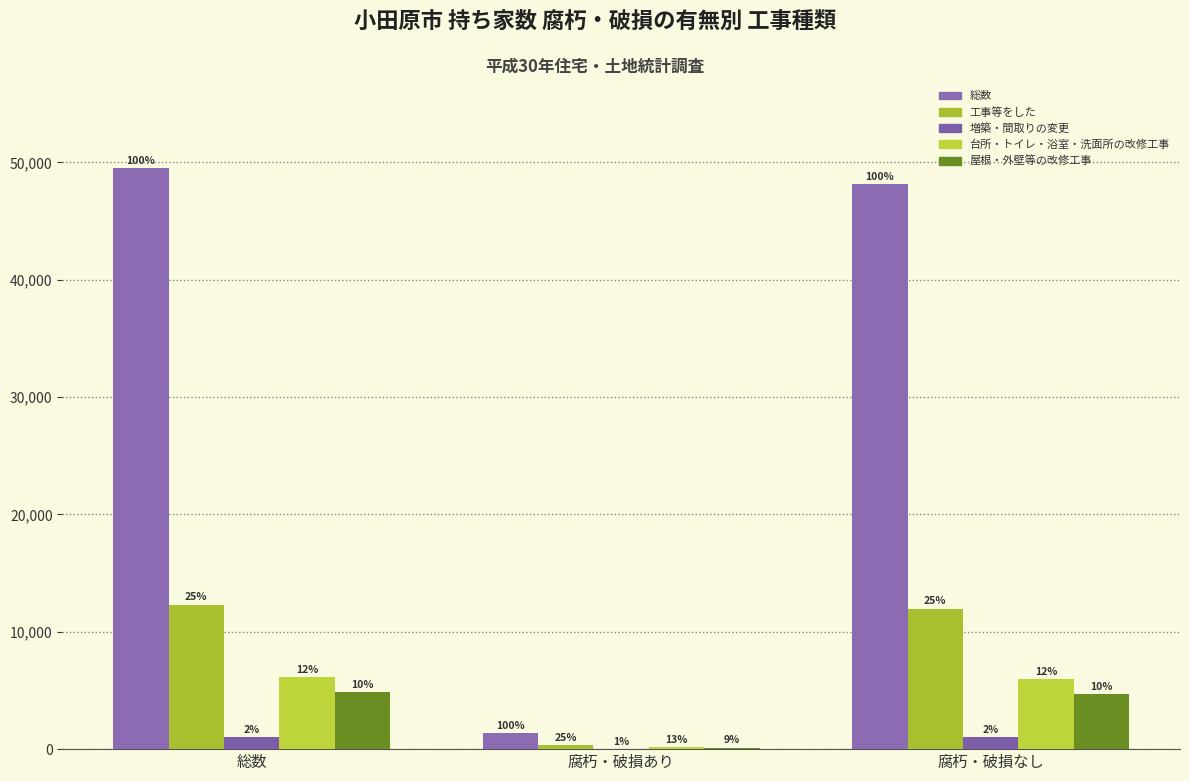

Rank the series by their maximum value, from highest to lowest.

総数, 工事等をした, 台所・トイレ・浴室・洗面所の改修工事, 屋根・外壁等の改修工事, 増築・間取りの変更